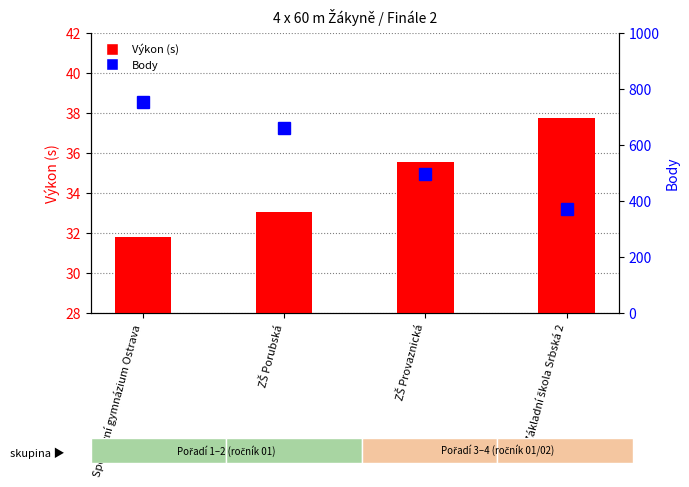

What is the sum of the Body values at ZŠ Porubská and Základní škola Srbská 2?

1033.0